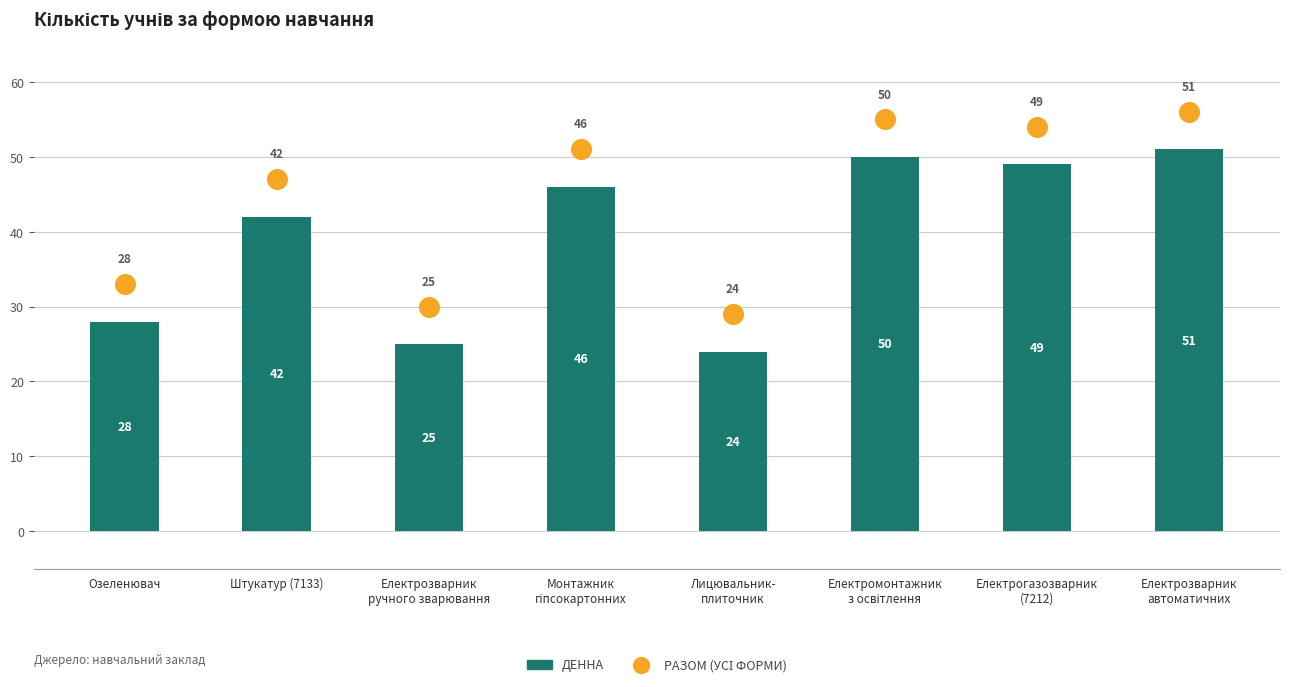

Is the value of Денна (кількість учнів) at Монтажник
гіпсокартонних greater than the value of Разом (усі форми) at Електрозварник
ручного зварювання?

Yes